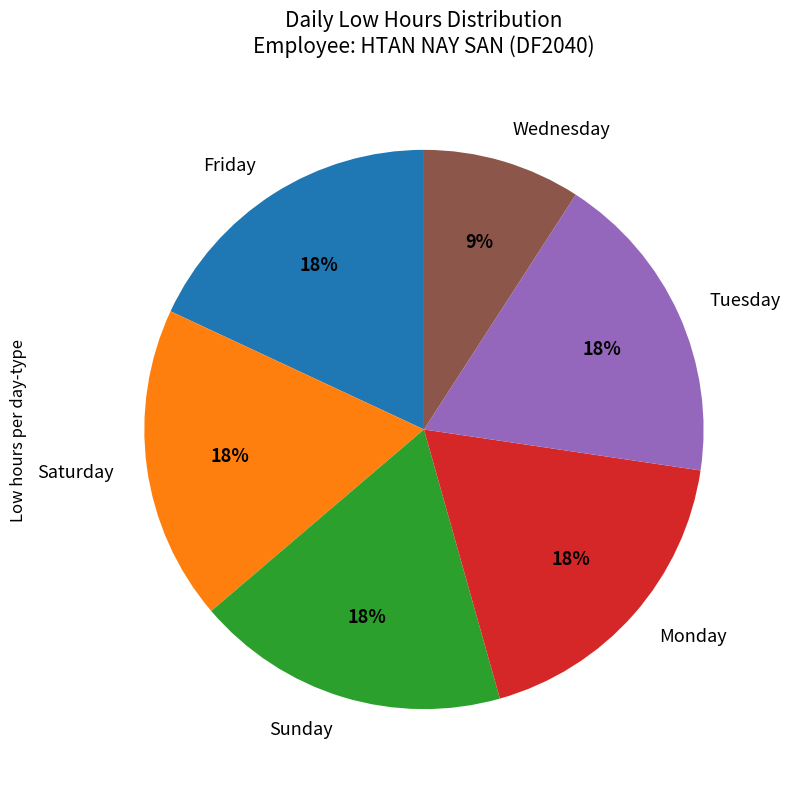

How many segments does this pie chart have?

6